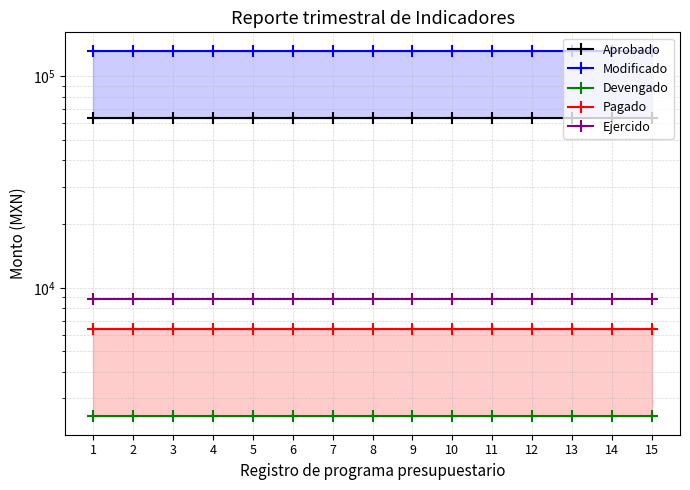

True or false: Devengado and Modificado intersect in this chart.

False